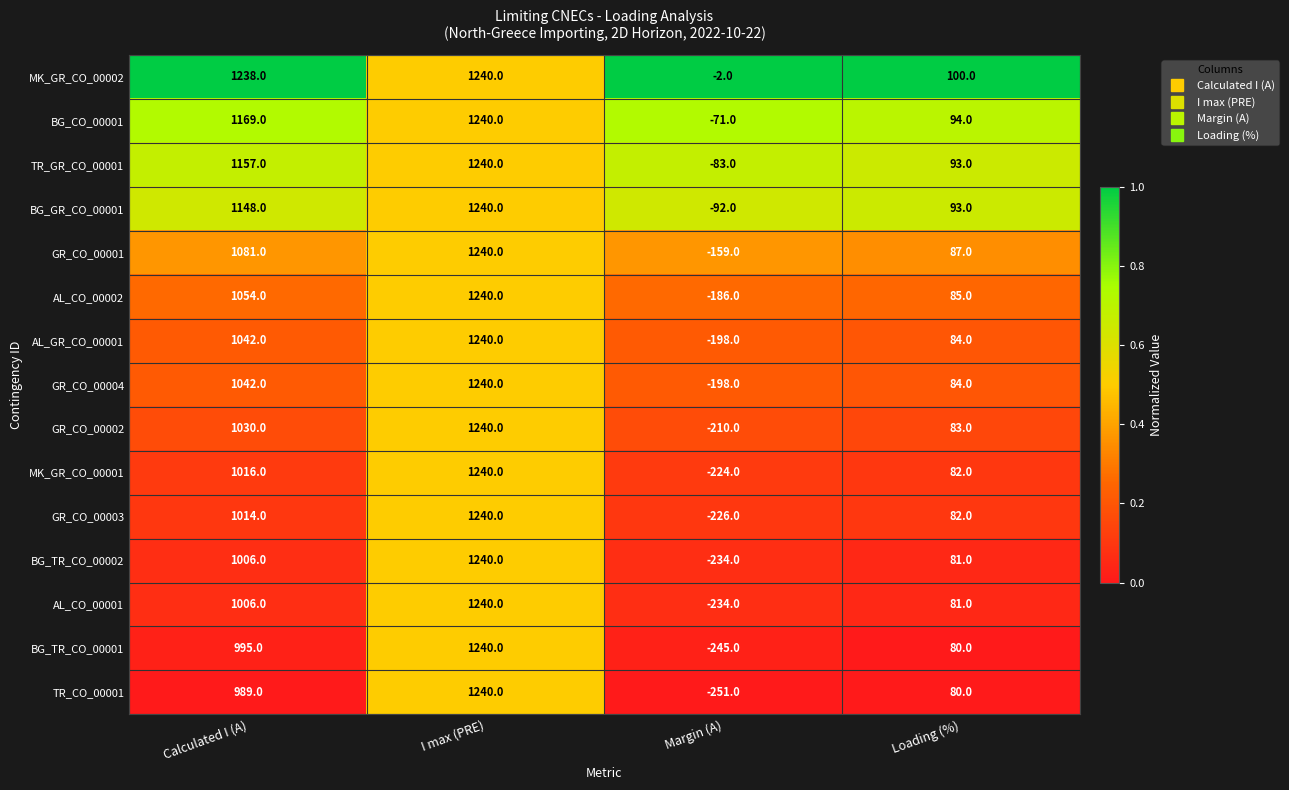

At which category does the chart reach its peak across all series?

I max (PRE)